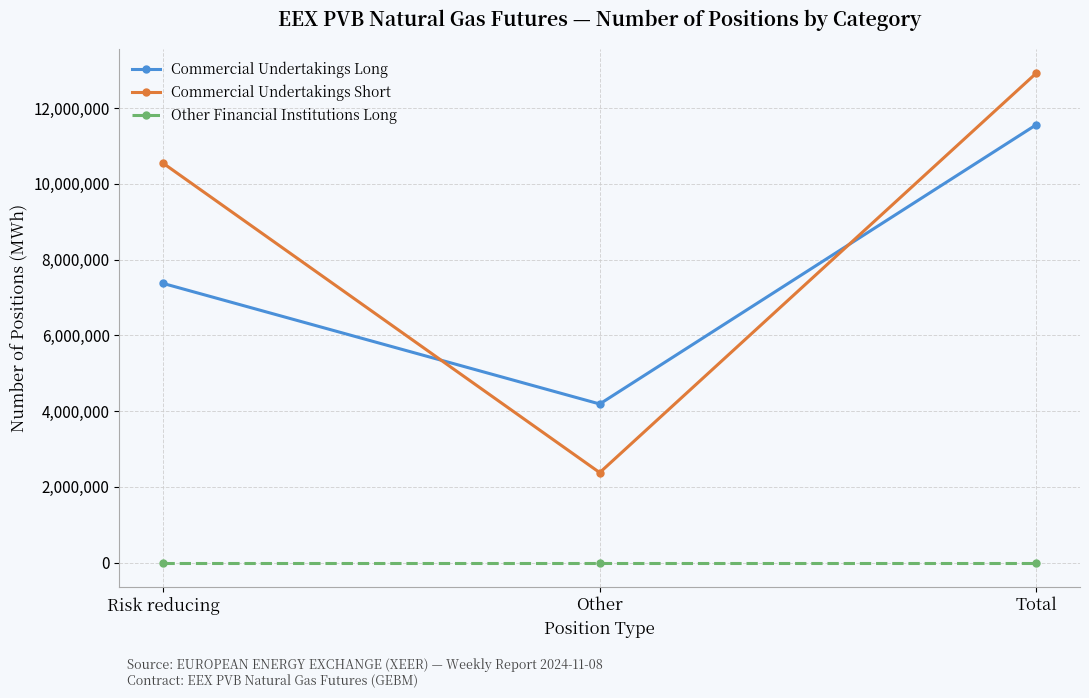

Is the value of Commercial Undertakings Long at Total greater than the value of Commercial Undertakings Short at Total?

No